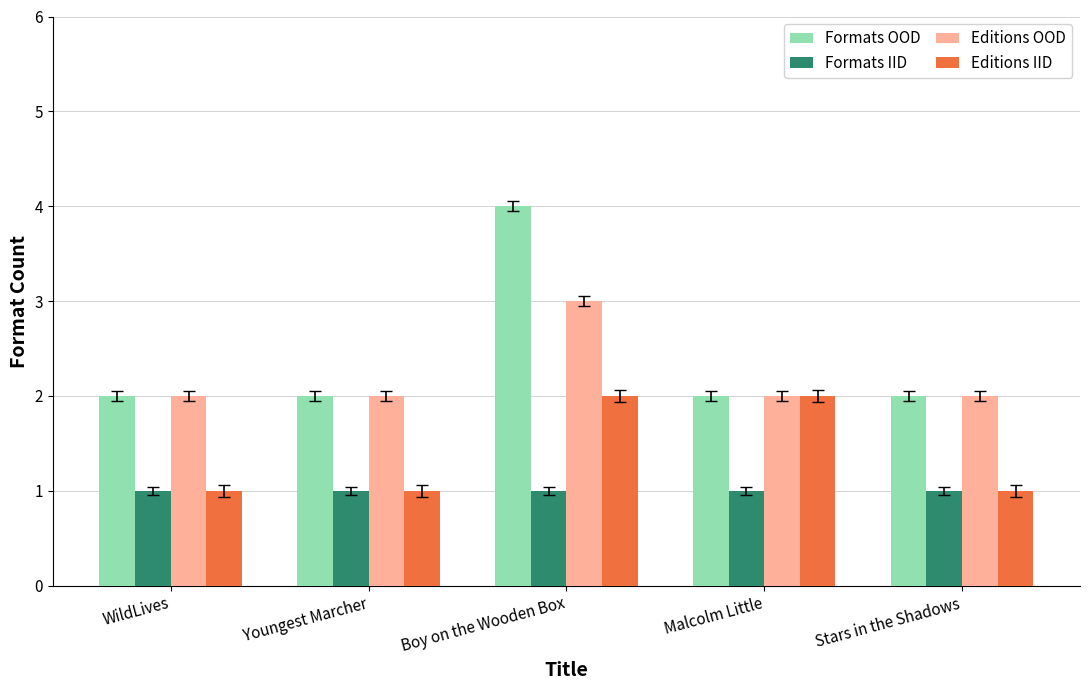

What is the sum of the Formats IID values at Boy on the Wooden Box and Malcolm Little?

2